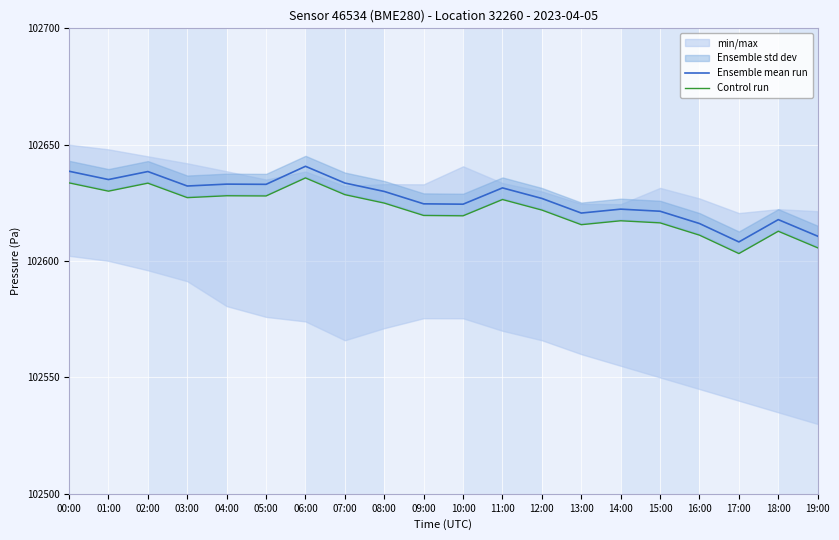

What is the difference between the Ensemble mean run values at 07:00 and 04:00?

0.5